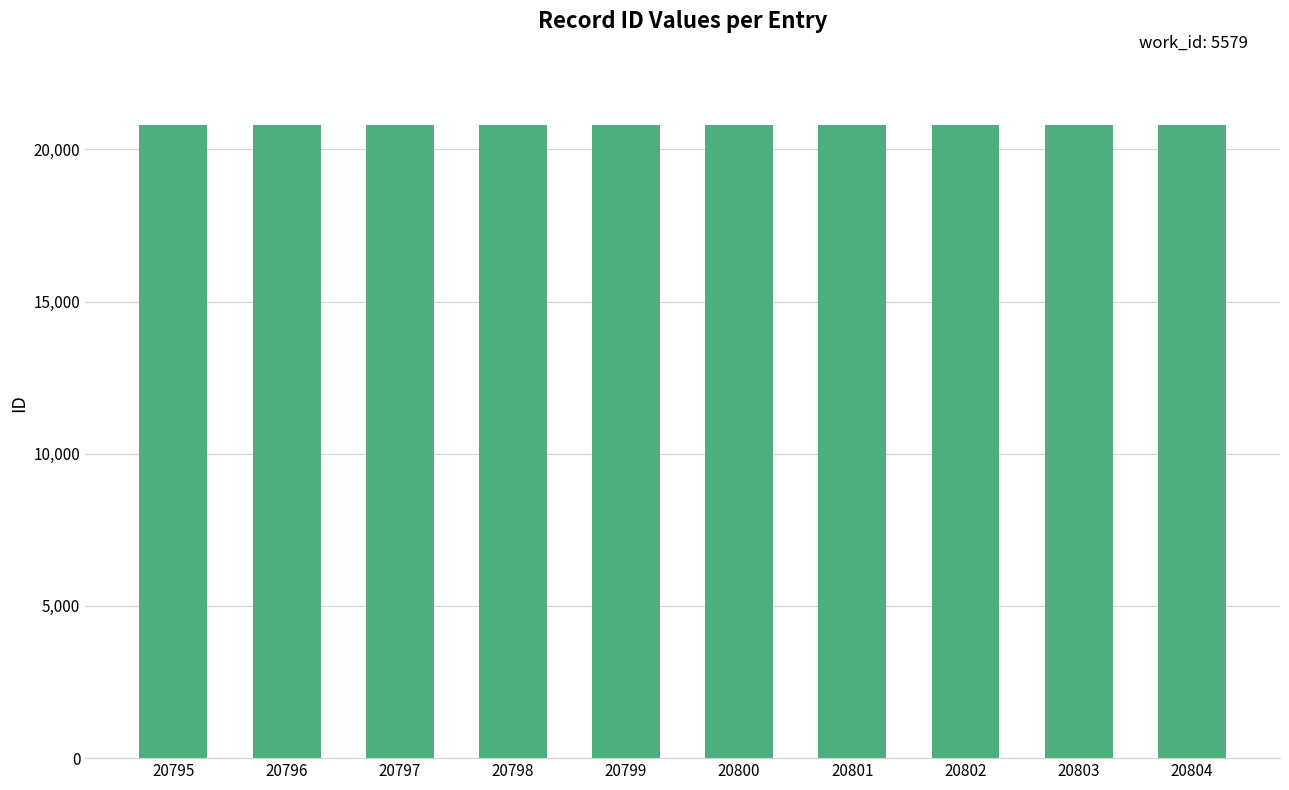

The value at 20799 is 13025. True or false?

False